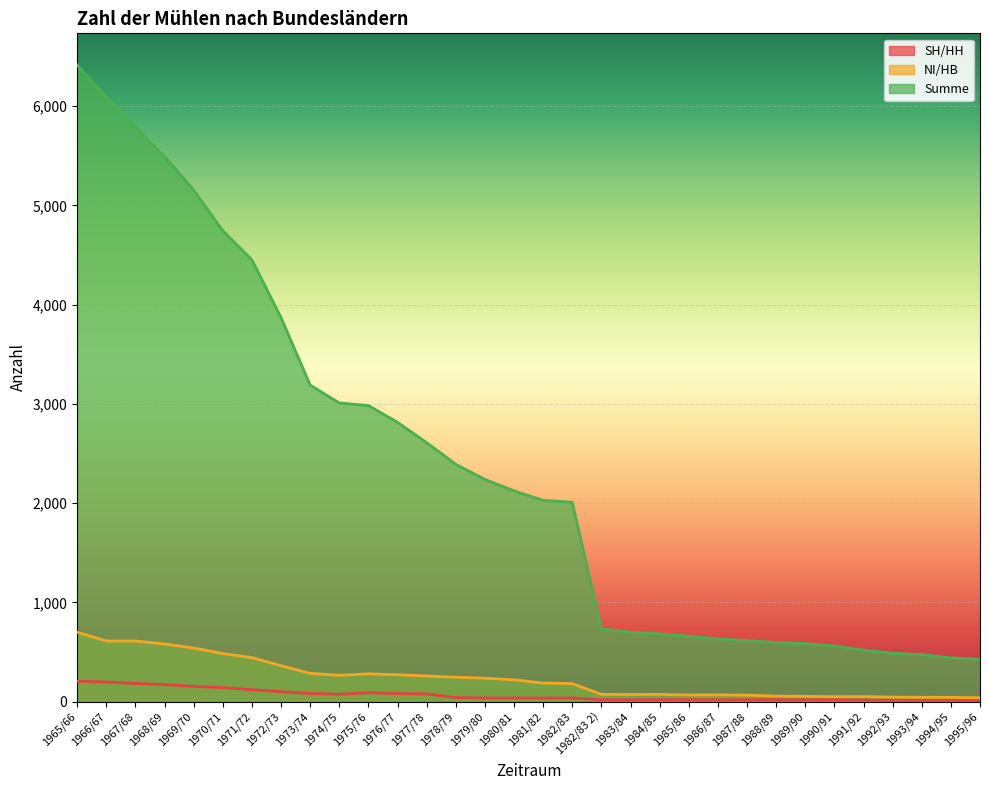

Rank the categories by NI/HB value from lowest to highest.

1995/96, 1994/95, 1993/94, 1992/93, 1990/91, 1991/92, 1989/90, 1988/89, 1987/88, 1985/86, 1986/87, 1983/84, 1982/83 2), 1984/85, 1982/83, 1981/82, 1980/81, 1979/80, 1978/79, 1977/78, 1974/75, 1976/77, 1975/76, 1973/74, 1972/73, 1971/72, 1970/71, 1969/70, 1968/69, 1966/67, 1967/68, 1965/66